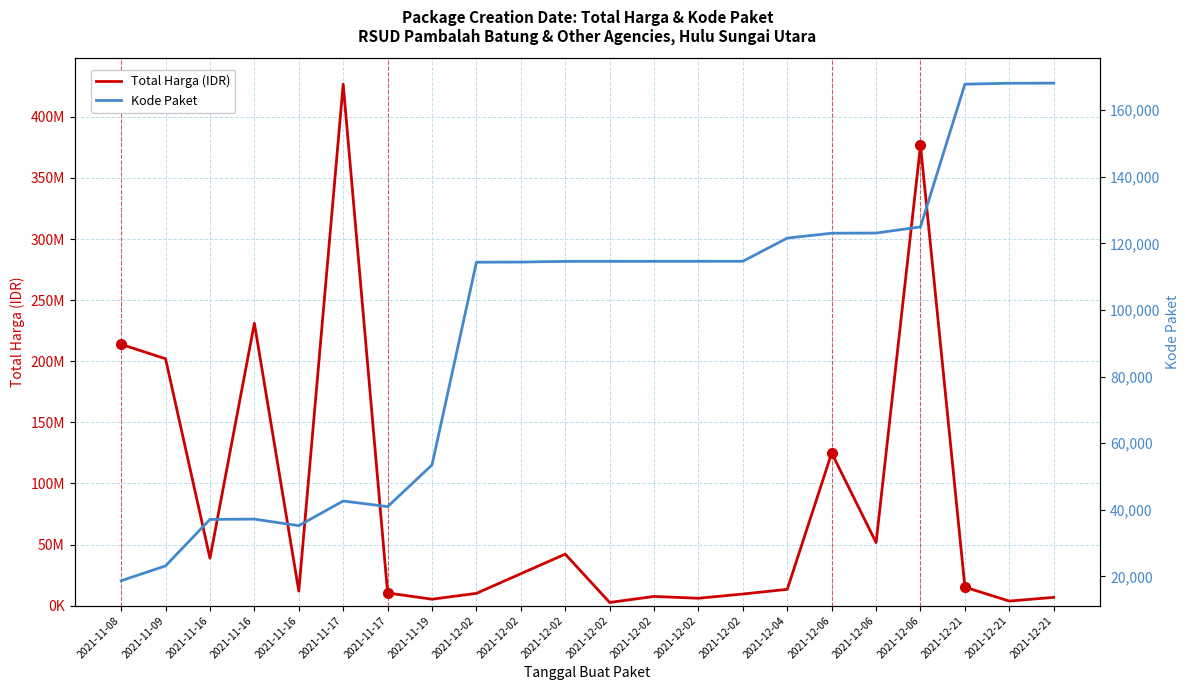

List the series in order of their overall mean, lowest first.

Kode Paket, Total Harga